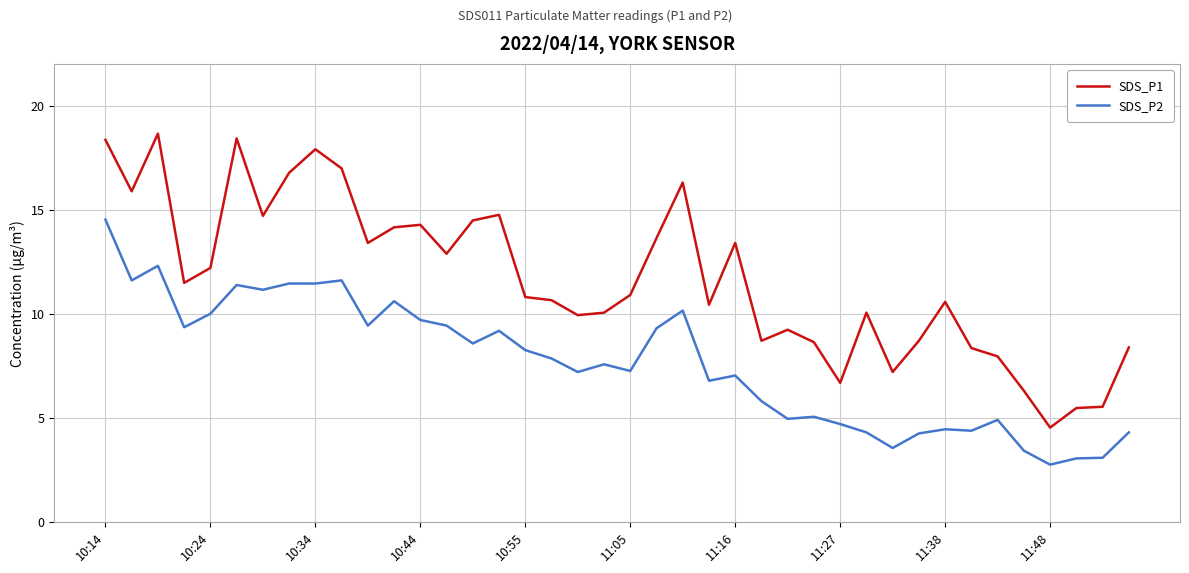

In SDS_P1, how many points are higher than both neighbors (excluding endpoints)?

10